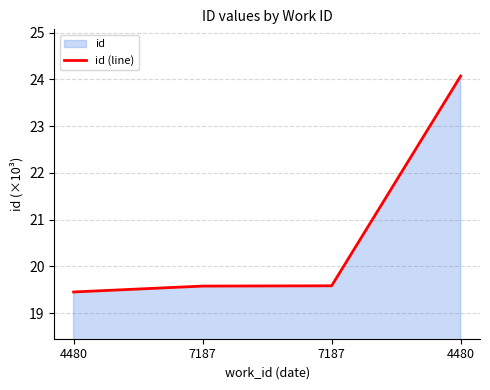

What value does the data have at 4480?

19.5